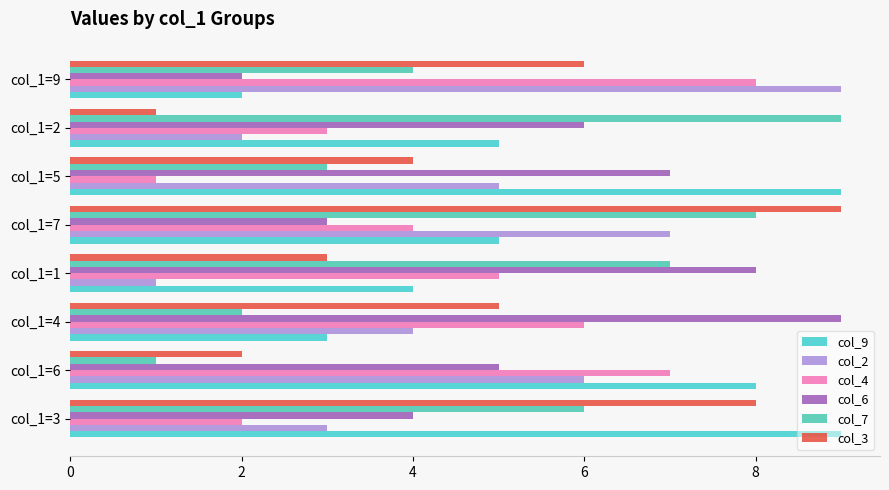

How many col_6 values are between 4 and 8?

5